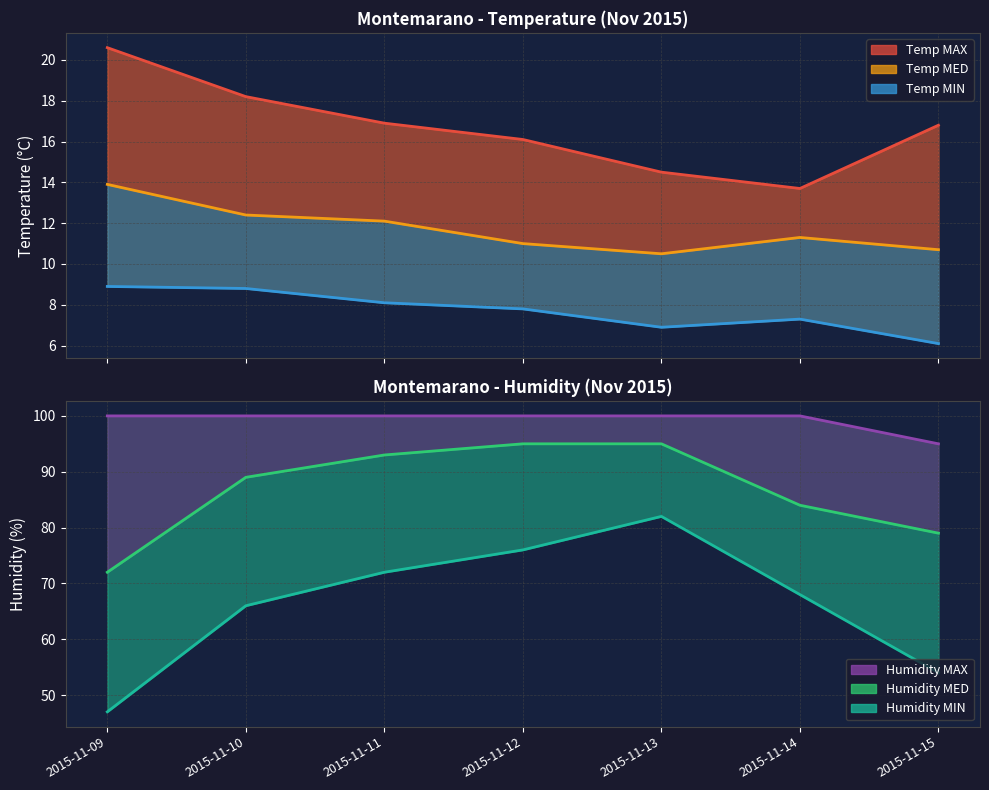

Read the Temp MED value at 2015-11-10.

12.4